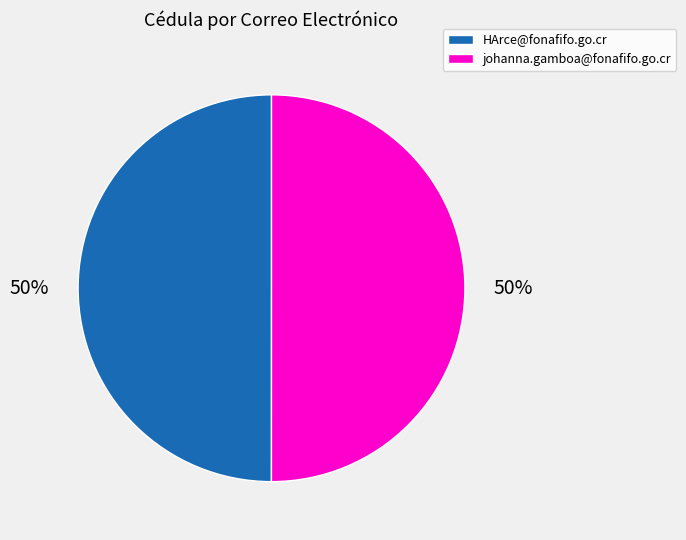

What percentage is the HArce@fonafifo.go.cr slice, to the nearest percent?

50%